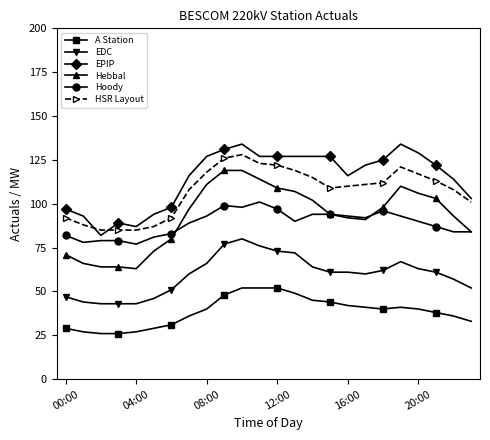

At how many categories does at least one series exceed 48?

24